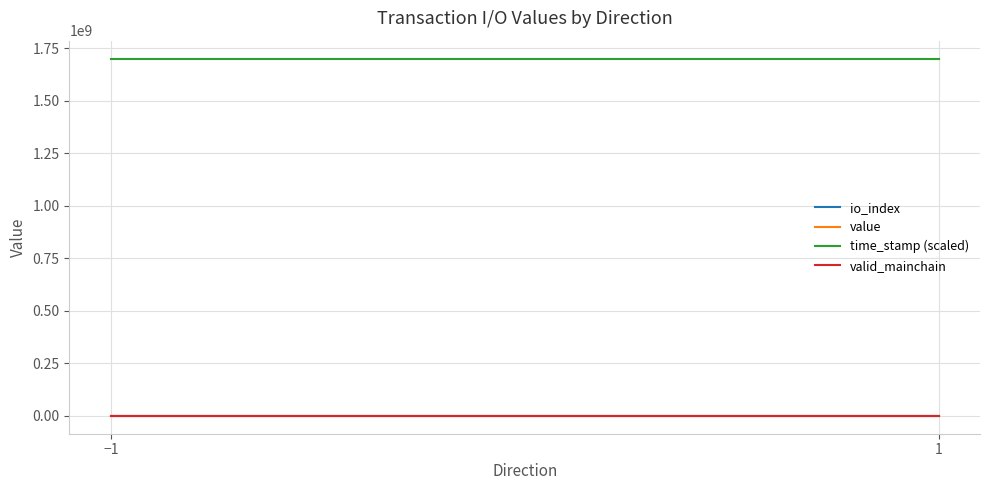

True or false: valid_mainchain and time_stamp (scaled) intersect in this chart.

False